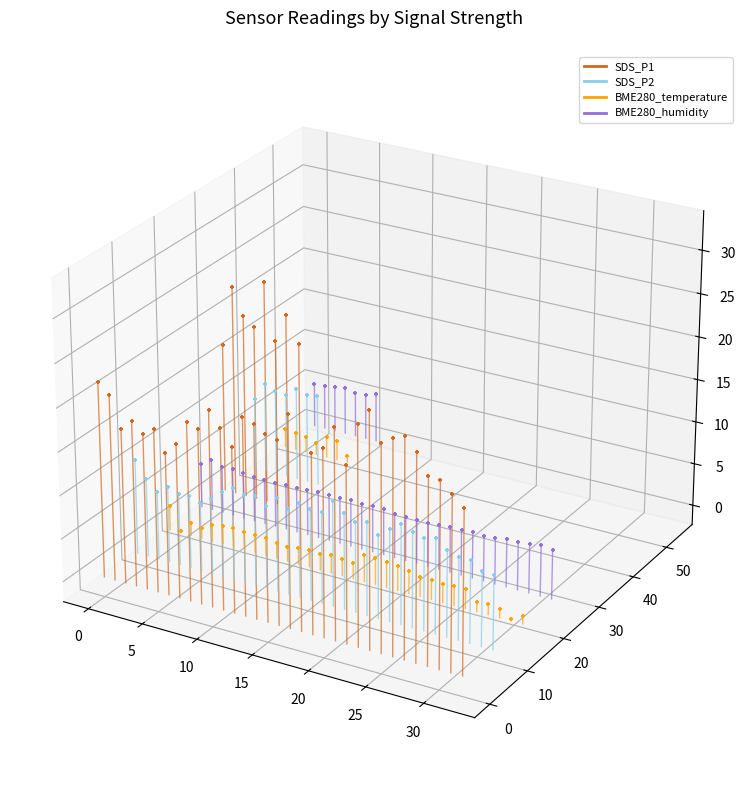

What are all the series names shown in the legend?

SDS_P1, SDS_P2, BME280_temperature, BME280_humidity